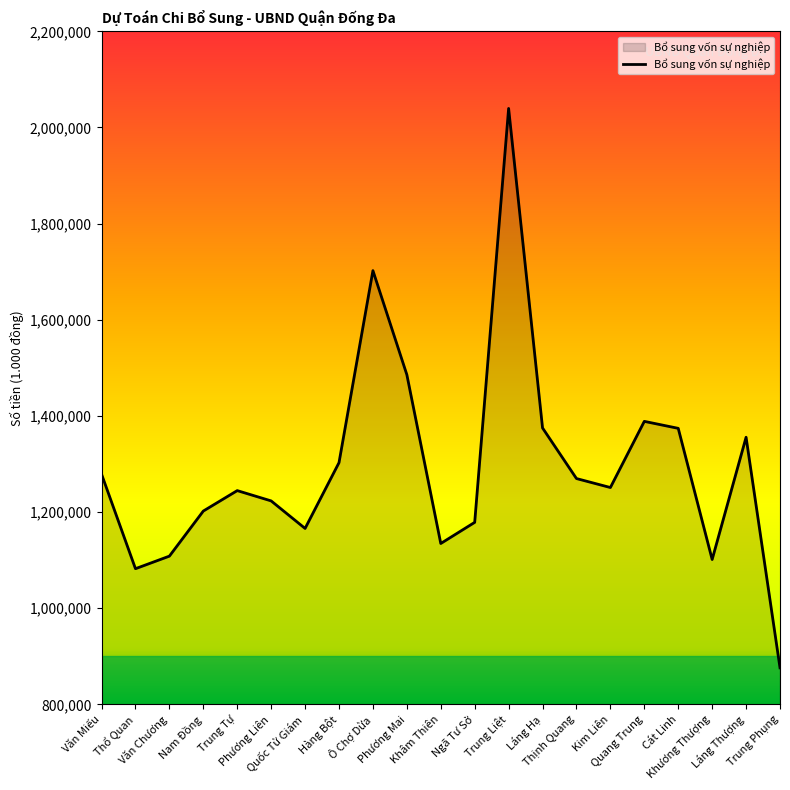

What is the ratio of the value at Nam Đồng to the value at Thổ Quan?

1.1